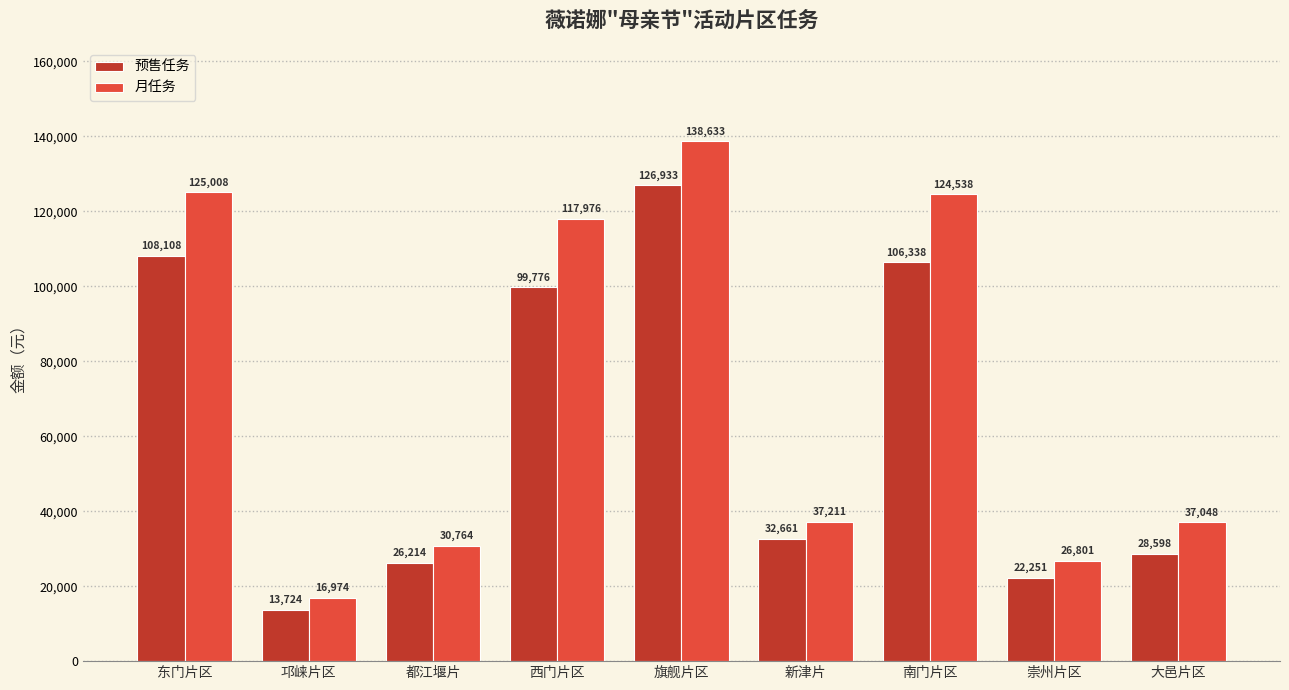

What is the value of the 月任务 bar at the 9th from the left?

37048.4